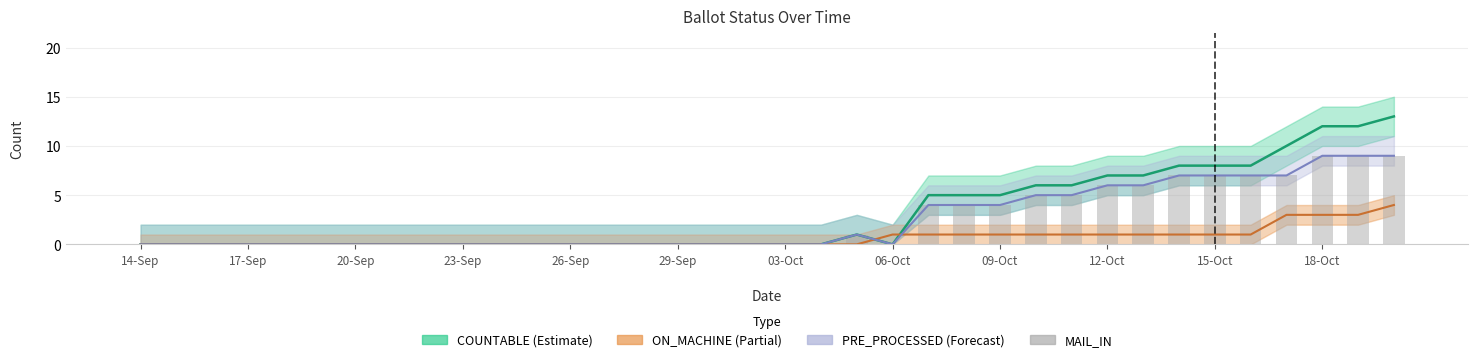

Count the values in the range 0 to 6.

29